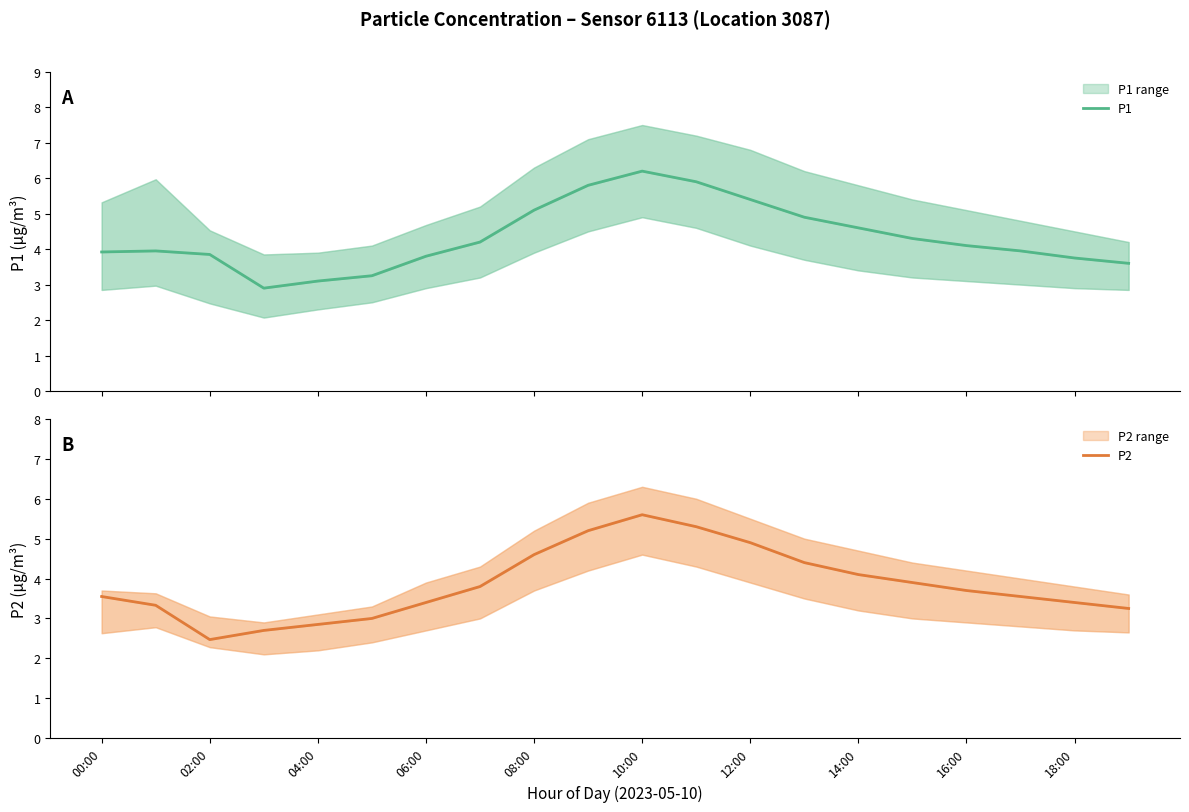

At which category is the sum across all series the highest?

10:00